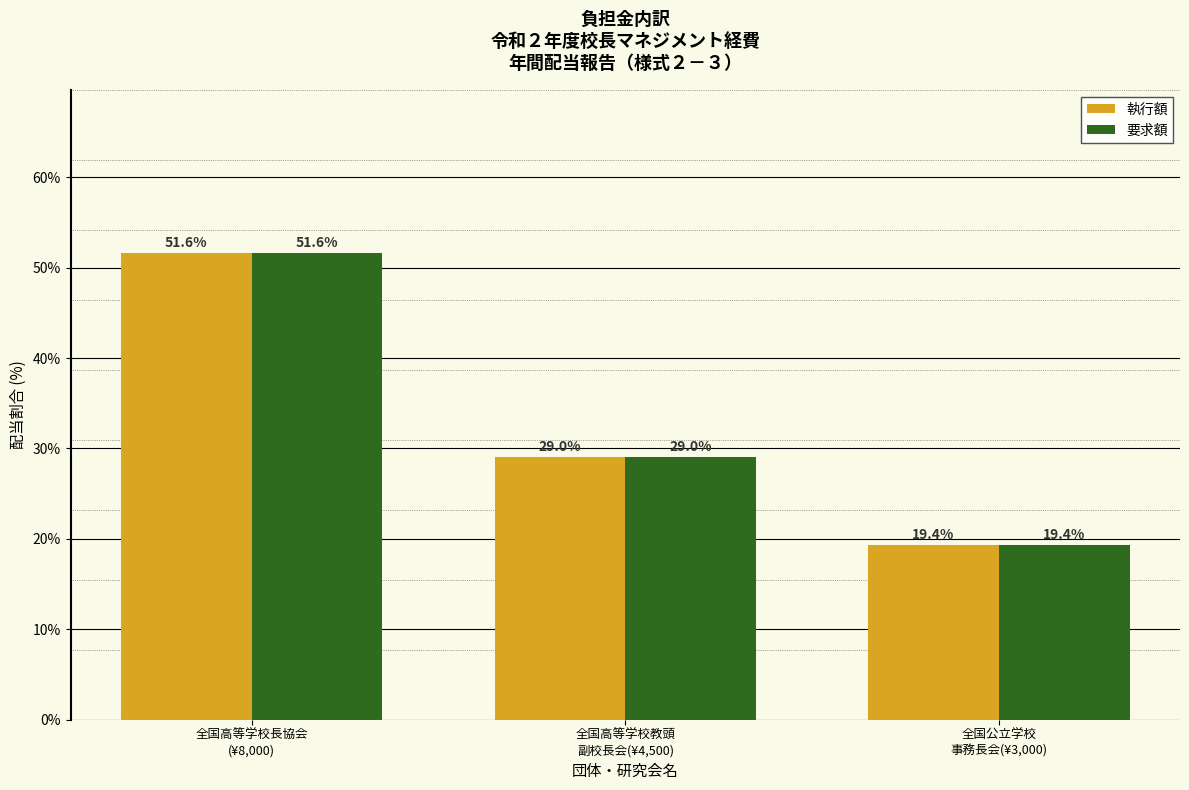

Reading left to right, what are all the values shown in this chart?

執行額: 51.6	29.0	19.4
要求額: 51.6	29.0	19.4